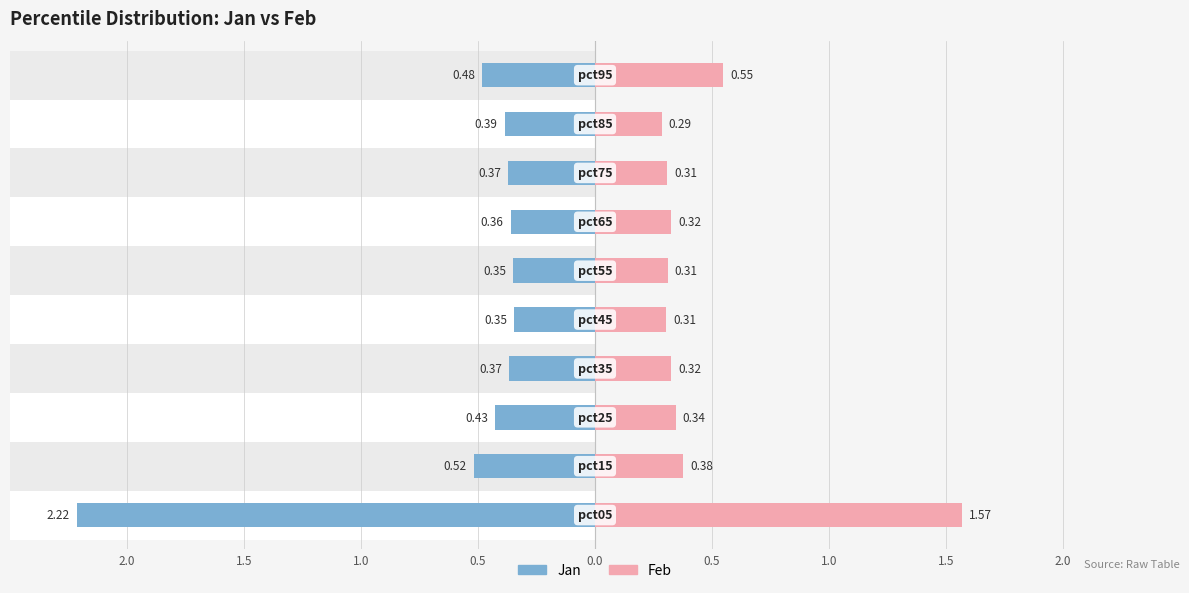

How many Feb values are between 0 and 1?

9